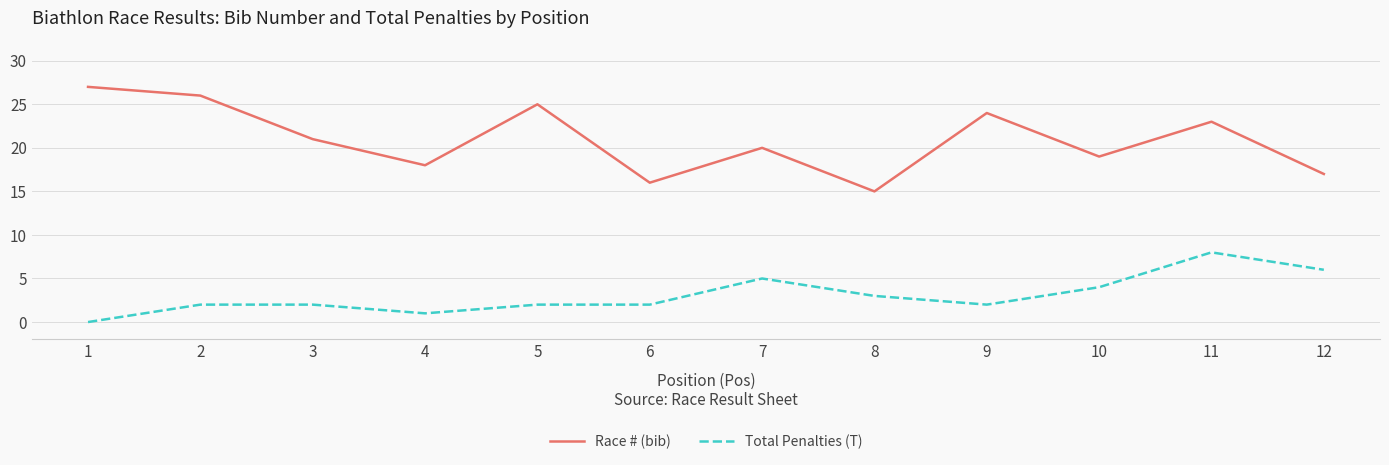

True or false: Race # (bib) and Total Penalties (T) cross at least once.

False